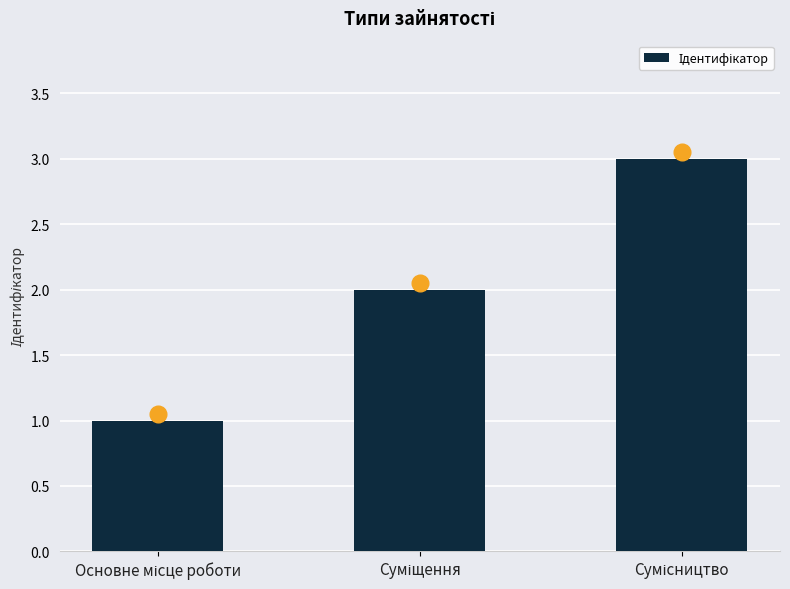

What is the maximum value shown in the chart?

3